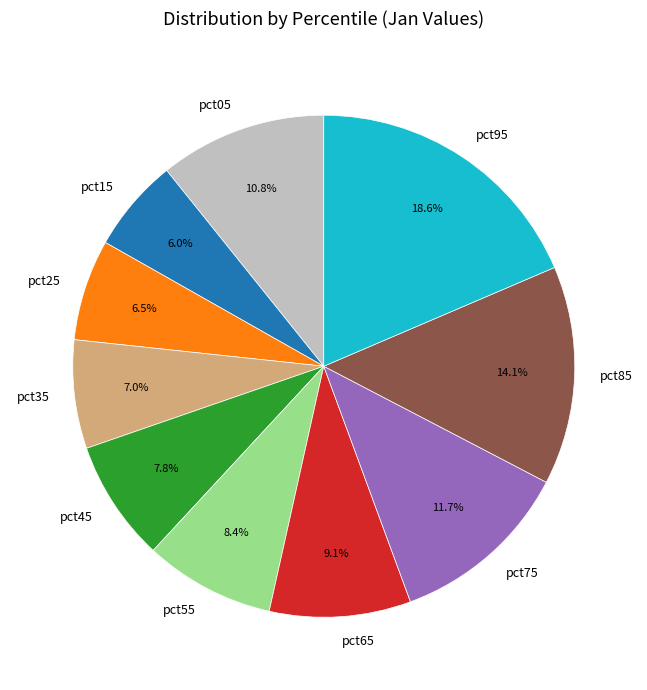

To the nearest percent, what is the difference between the largest and smallest slice percentages?

13%